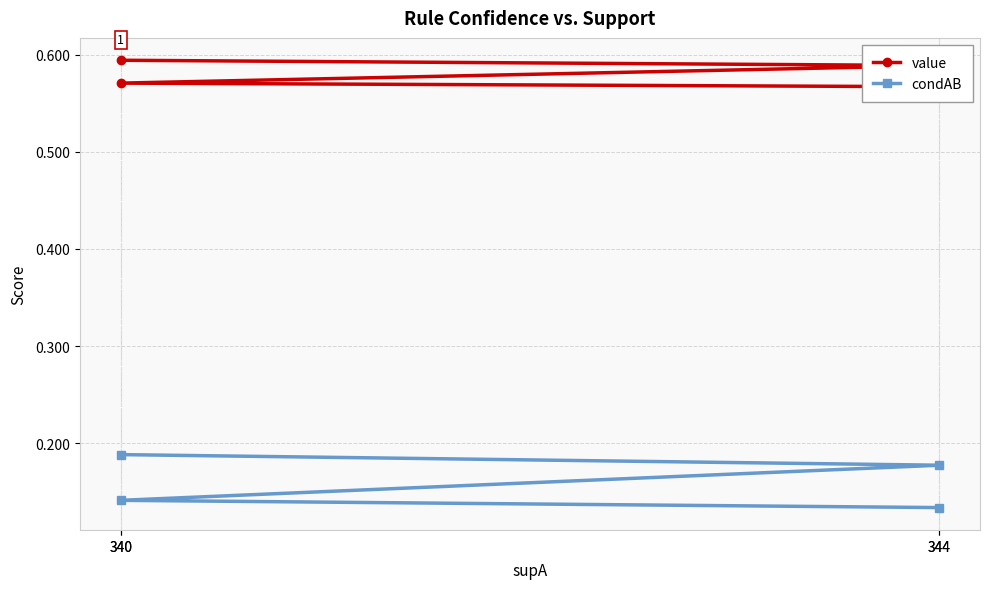

What is the value of the value point at the 3rd from the left?

0.6